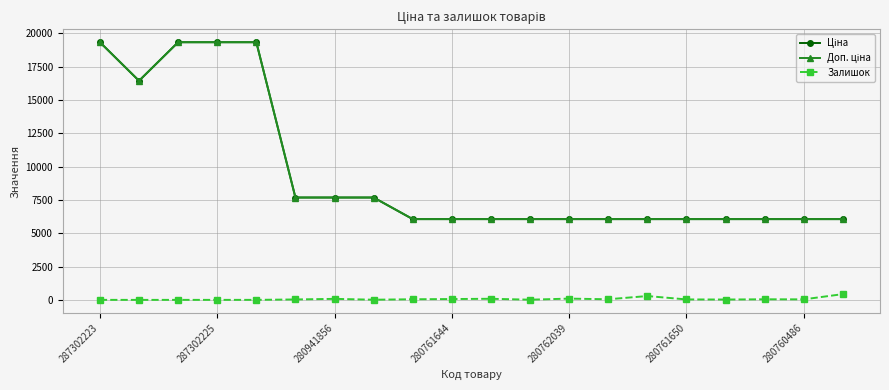

Does the chart have visible grid lines?

Yes